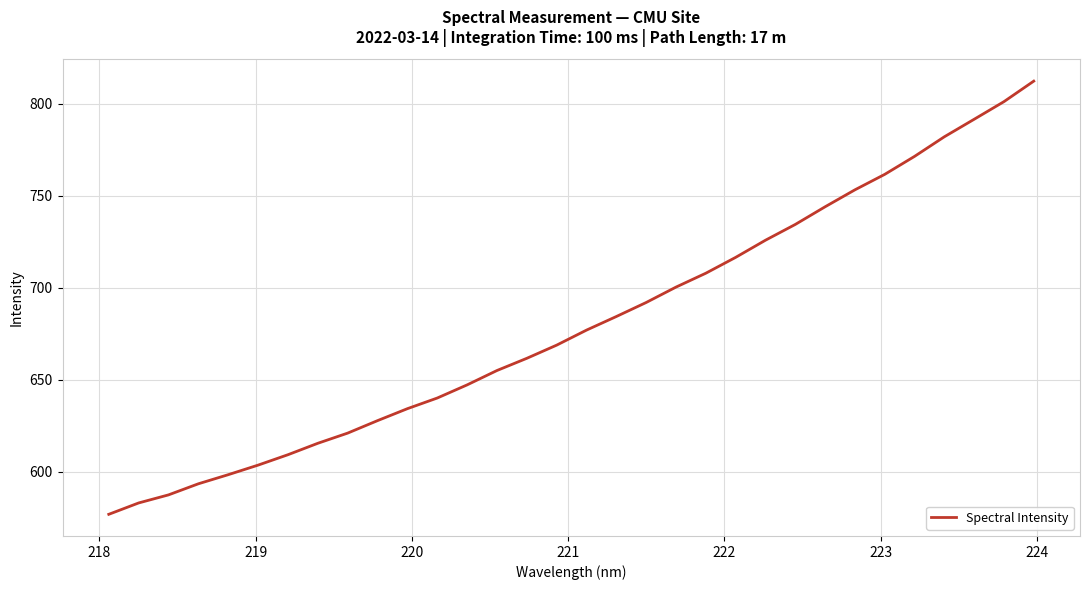

What is the maximum value shown in the chart?

812.2